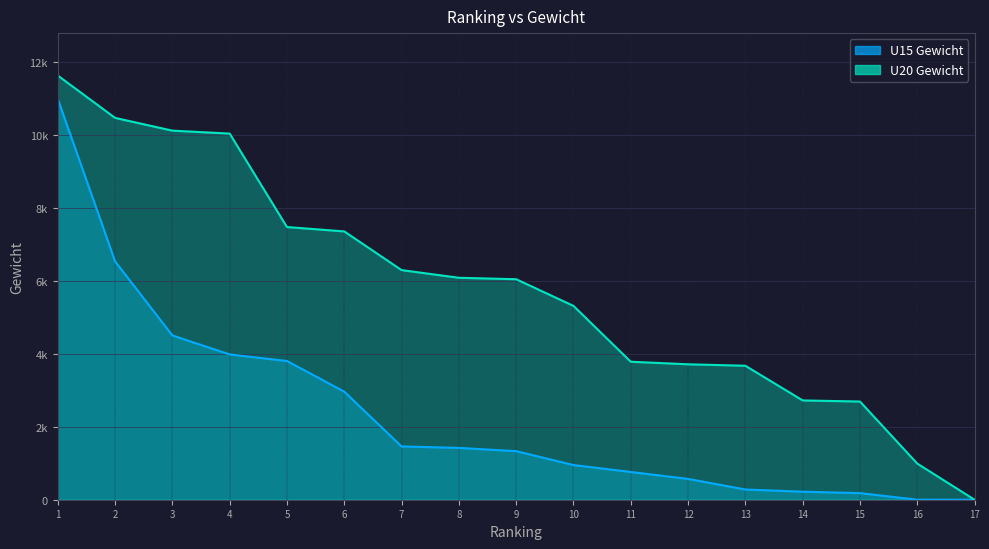

What is the average value of the U20 Gewicht series?

5784